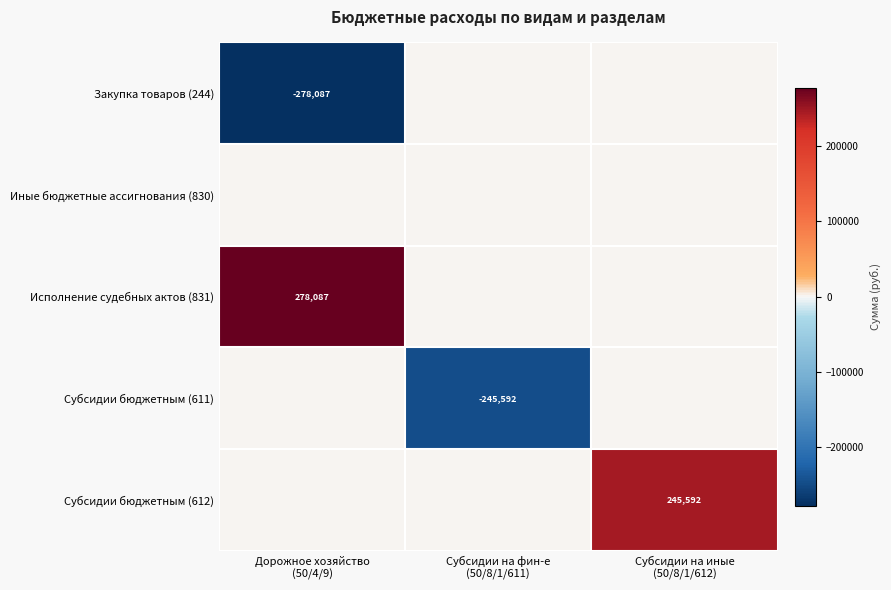

What value does the Субсидии бюджетным (612) series have at Субсидии на иные (50/8/1/612)?

245592.0